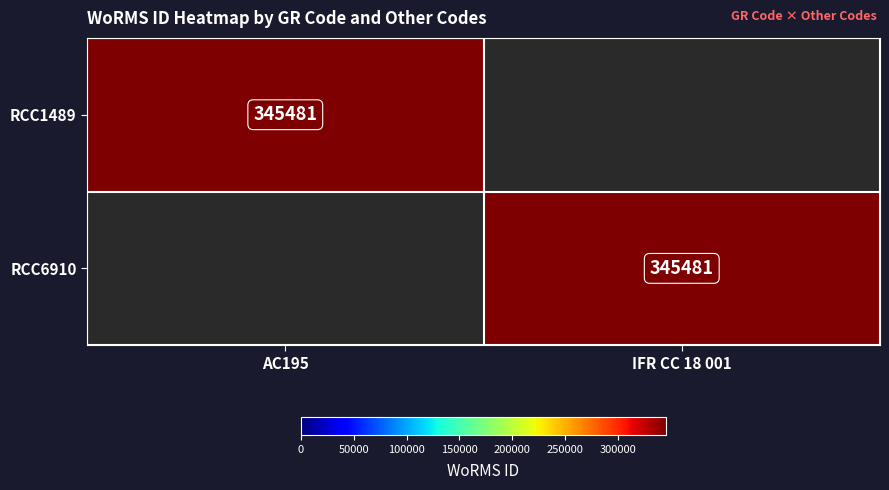

The value of RCC6910 at IFR CC 18 001 is 453324. True or false?

False